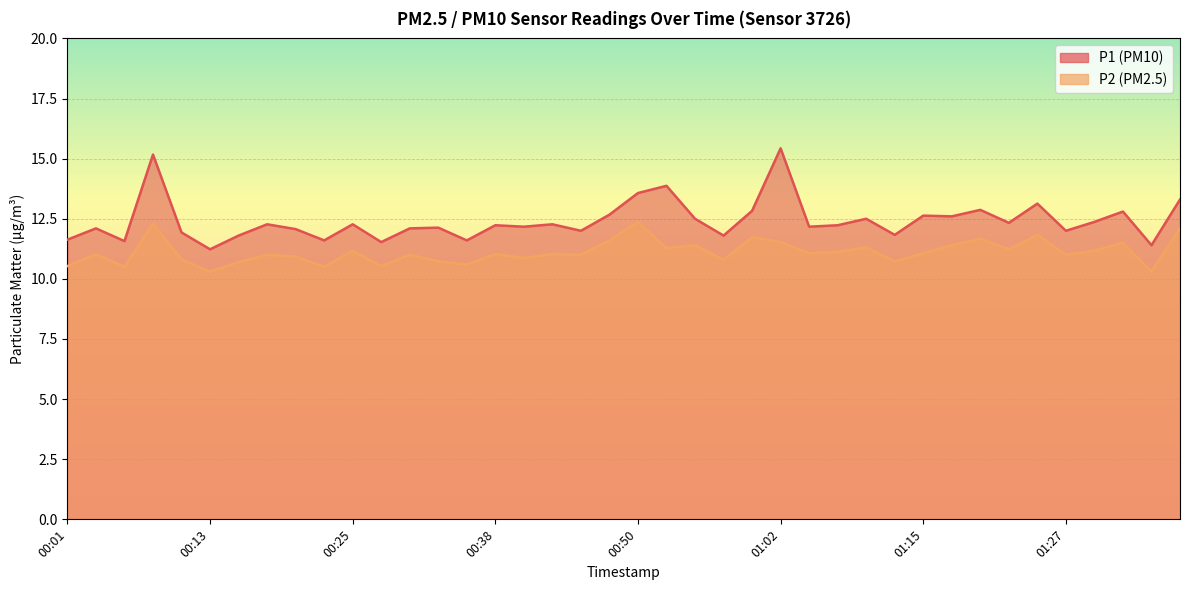

True or false: P1 and P2 intersect in this chart.

False